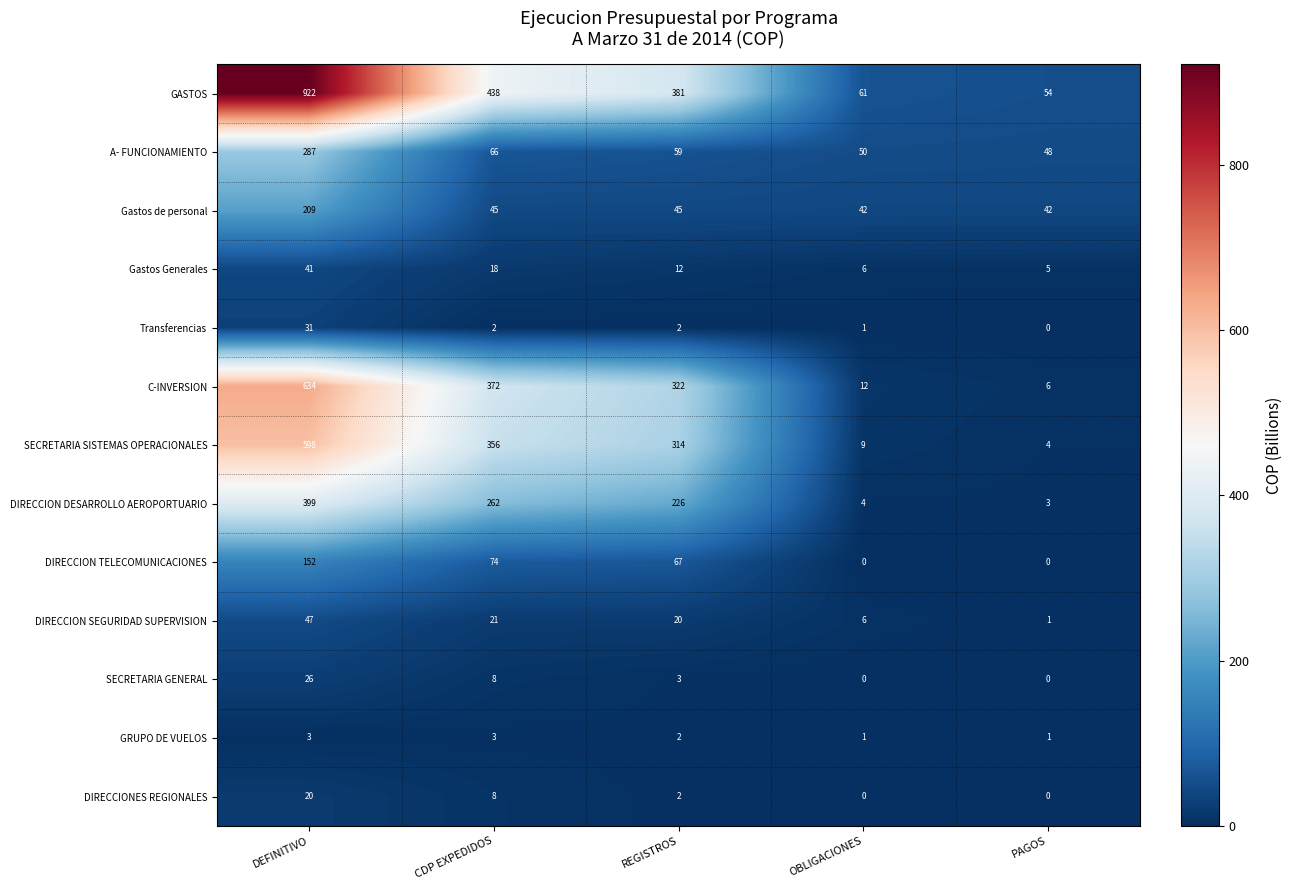

True or false: C-INVERSION has a value of 2 at PAGOS.

False